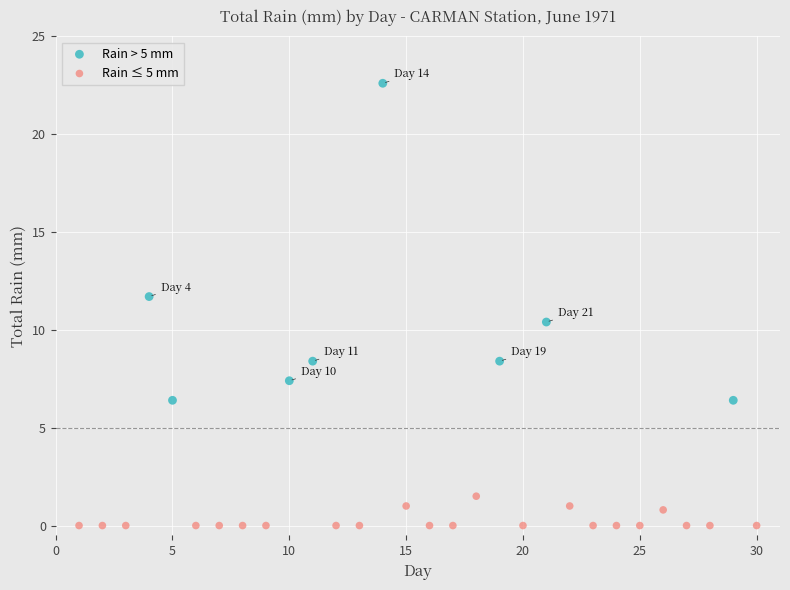

Which series contains the lowest Y value?

Rain ≤ 5 mm